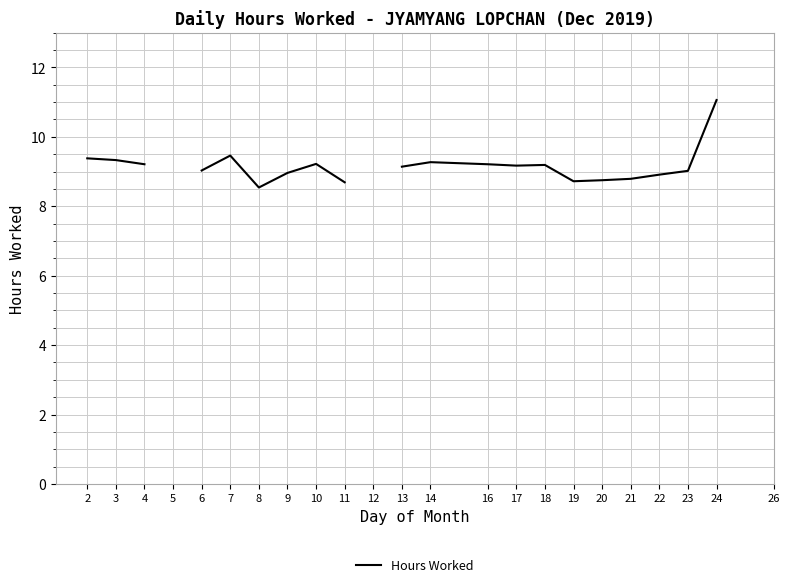

How many values are above zero?

20